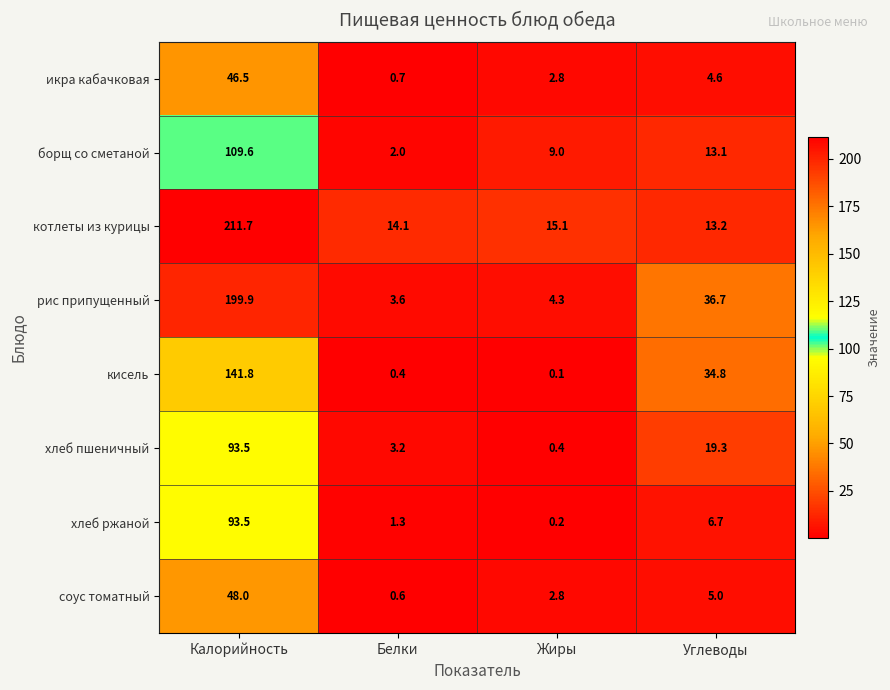

What is the difference between the highest and lowest values at Углеводы?

32.1